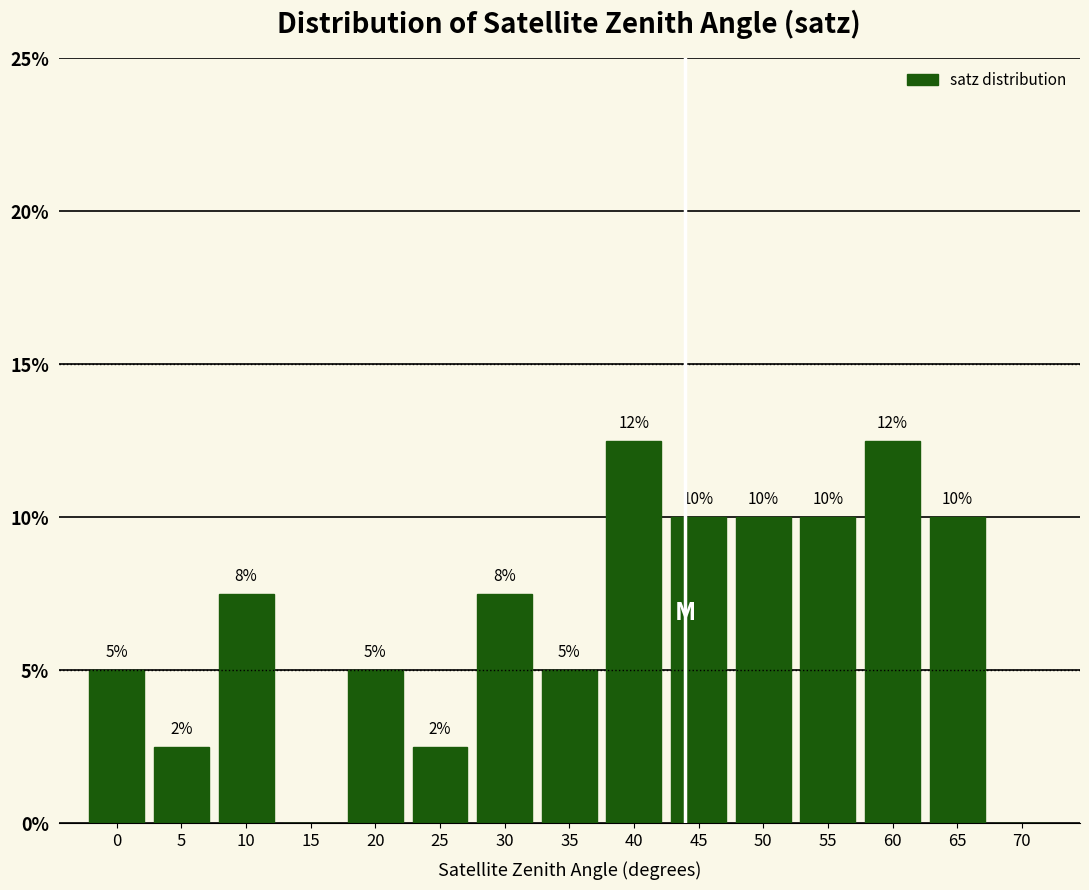

Which has a higher value, 50 or 15?

50